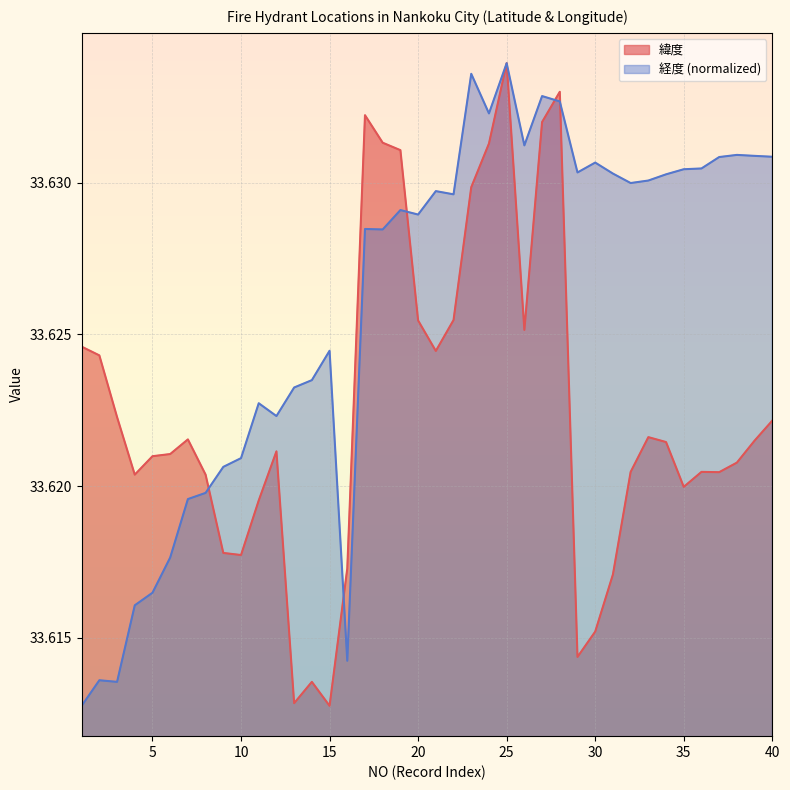

Where is the first local minimum for 緯度?

4